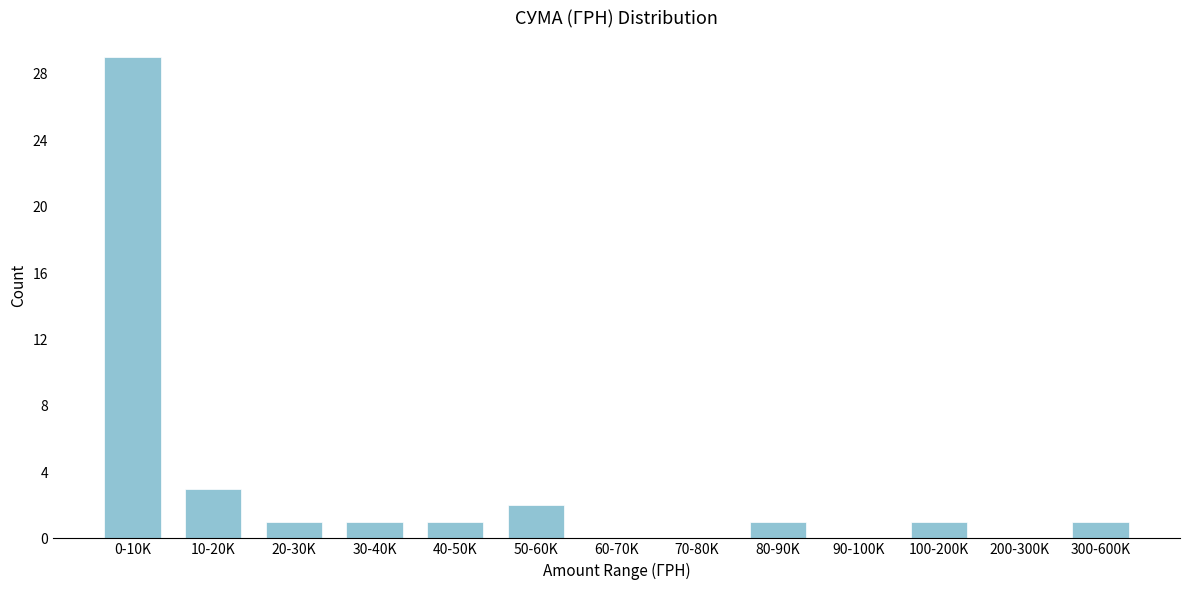

What is the change in value from 10-20K to 60-70K?

-3